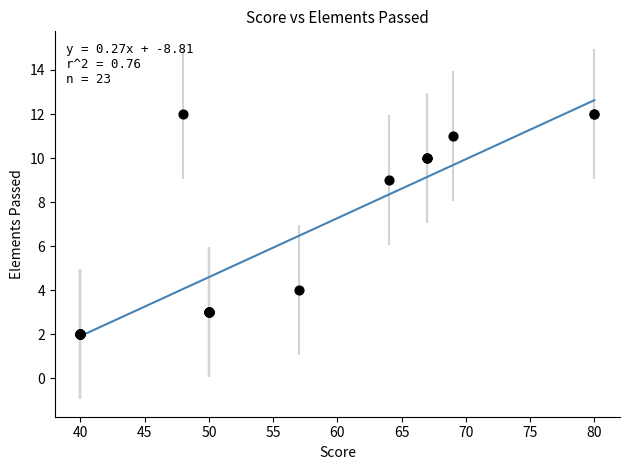

What Y value in the scatter plot is closest to 7?

9